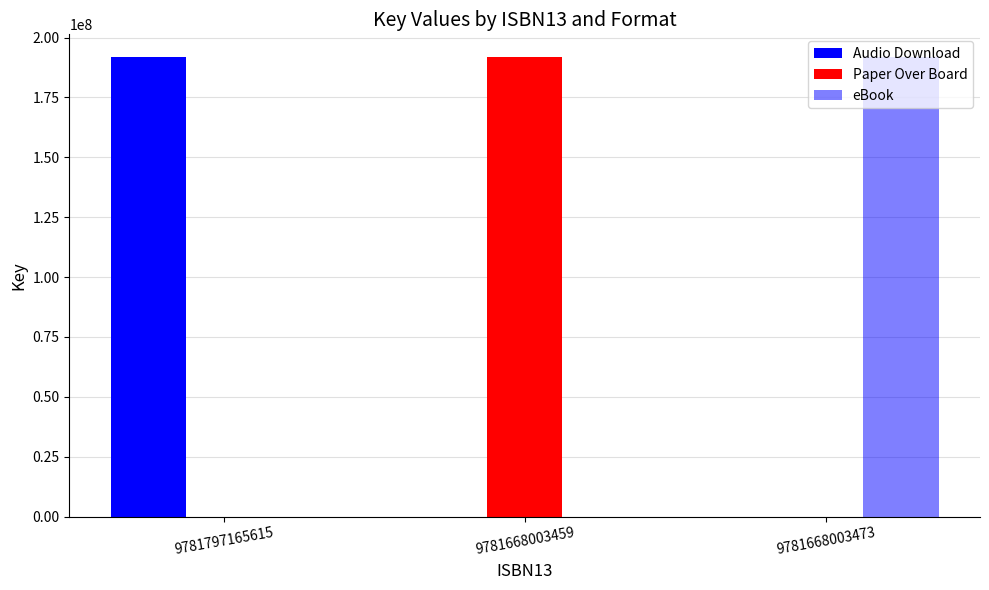

What is the difference between the maximum and minimum values in the eBook series?

191750074